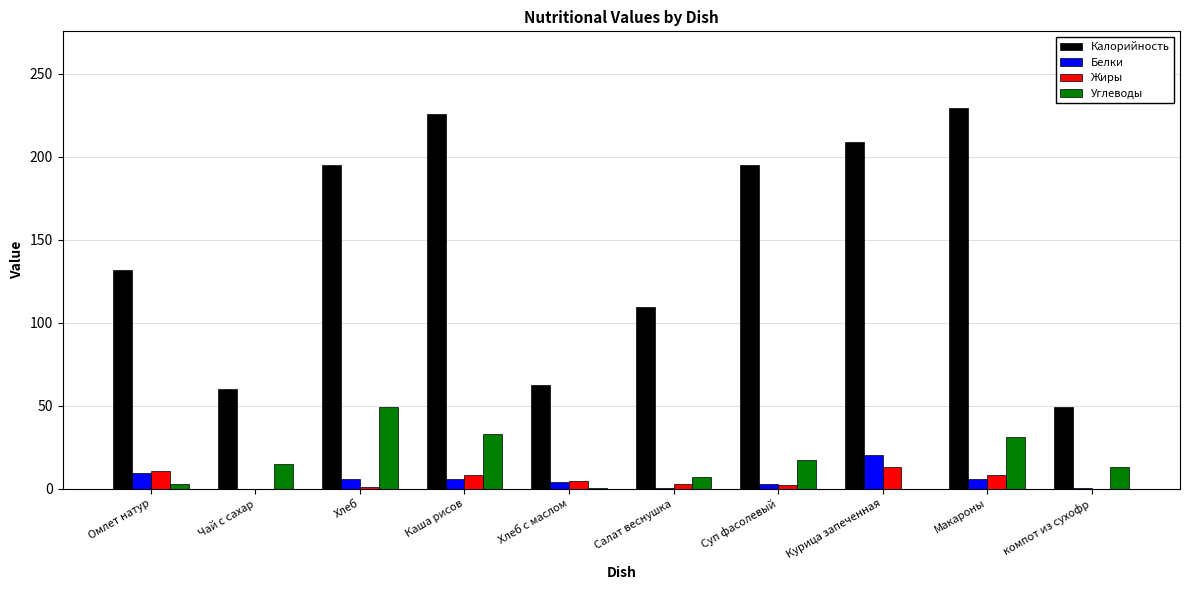

How many data points does each series have?

10